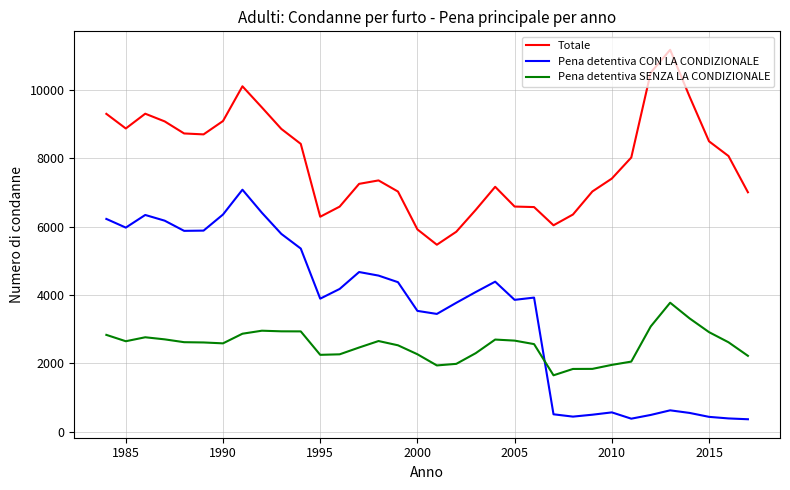

What are all the series names shown in the legend?

Totale, Pena detentiva CON LA CONDIZIONALE, Pena detentiva SENZA LA CONDIZIONALE